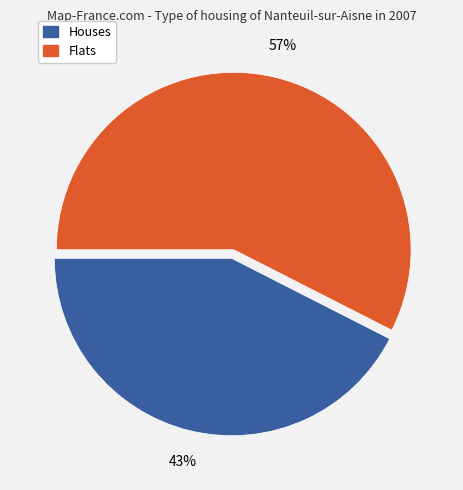

To the nearest percent, what is the average slice percentage?

50%